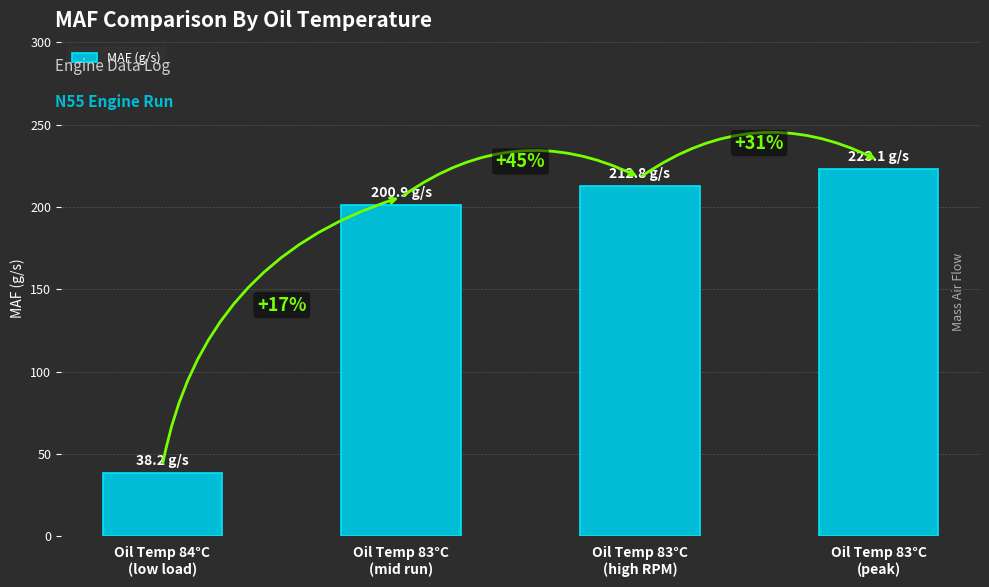

What is the change in value from Oil Temp 84°C
(low load) to Oil Temp 83°C
(high RPM)?

+174.6